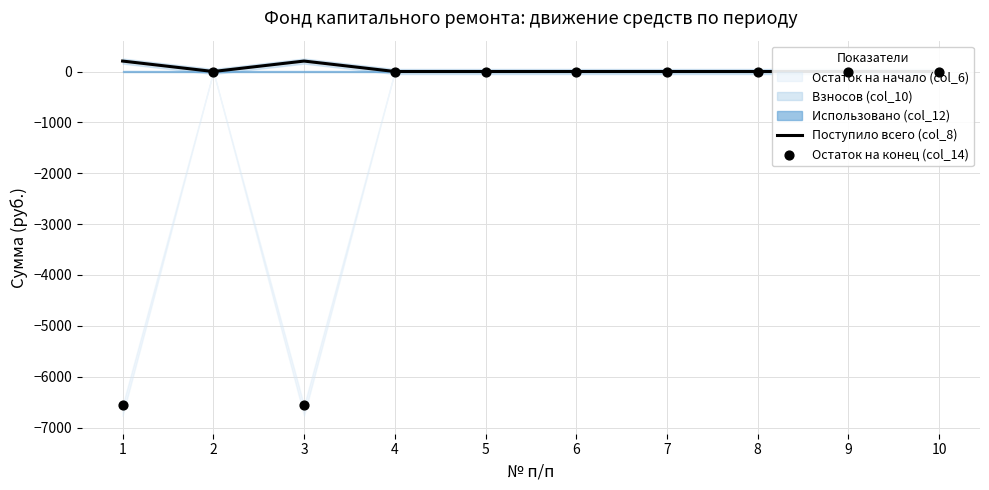

Which series has the widest spread of Y values?

Остаток на конец (col_14)